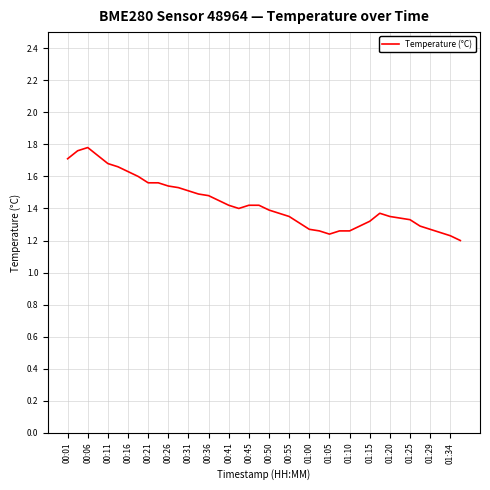

What is the difference between the maximum and minimum values?

0.6